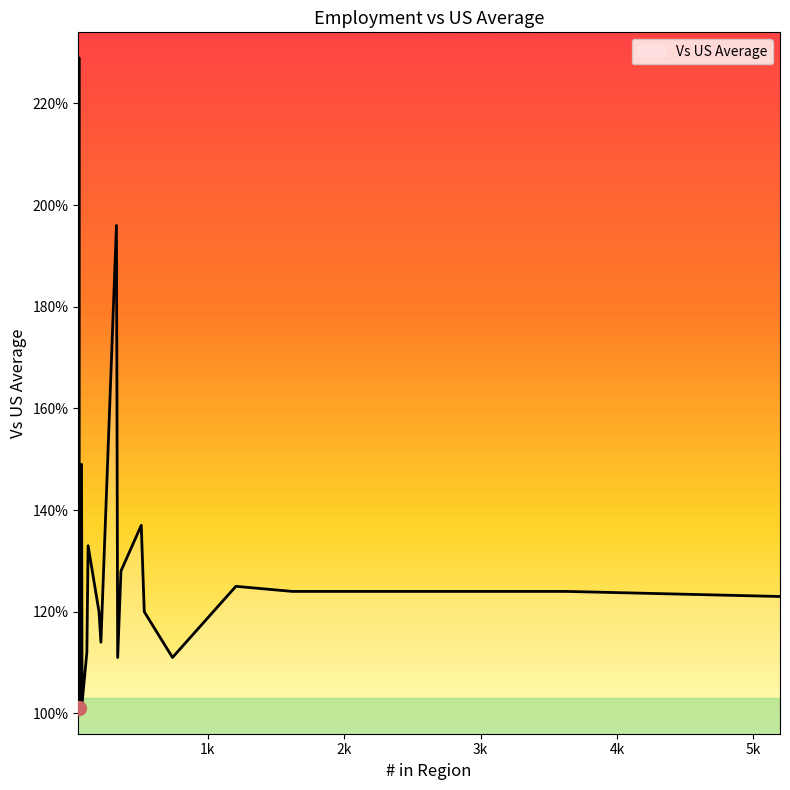

What is the difference between the maximum and minimum values?

128